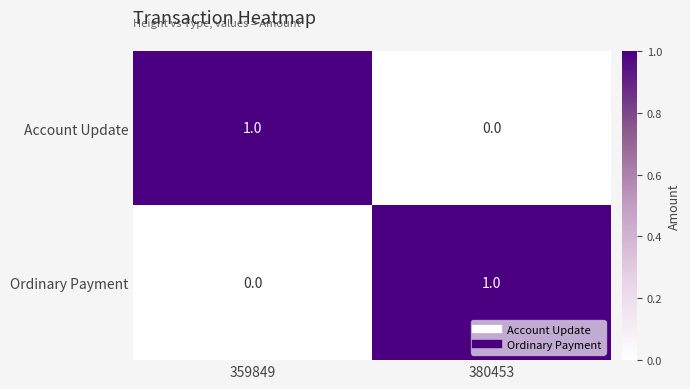

How many series are shown in this chart?

2